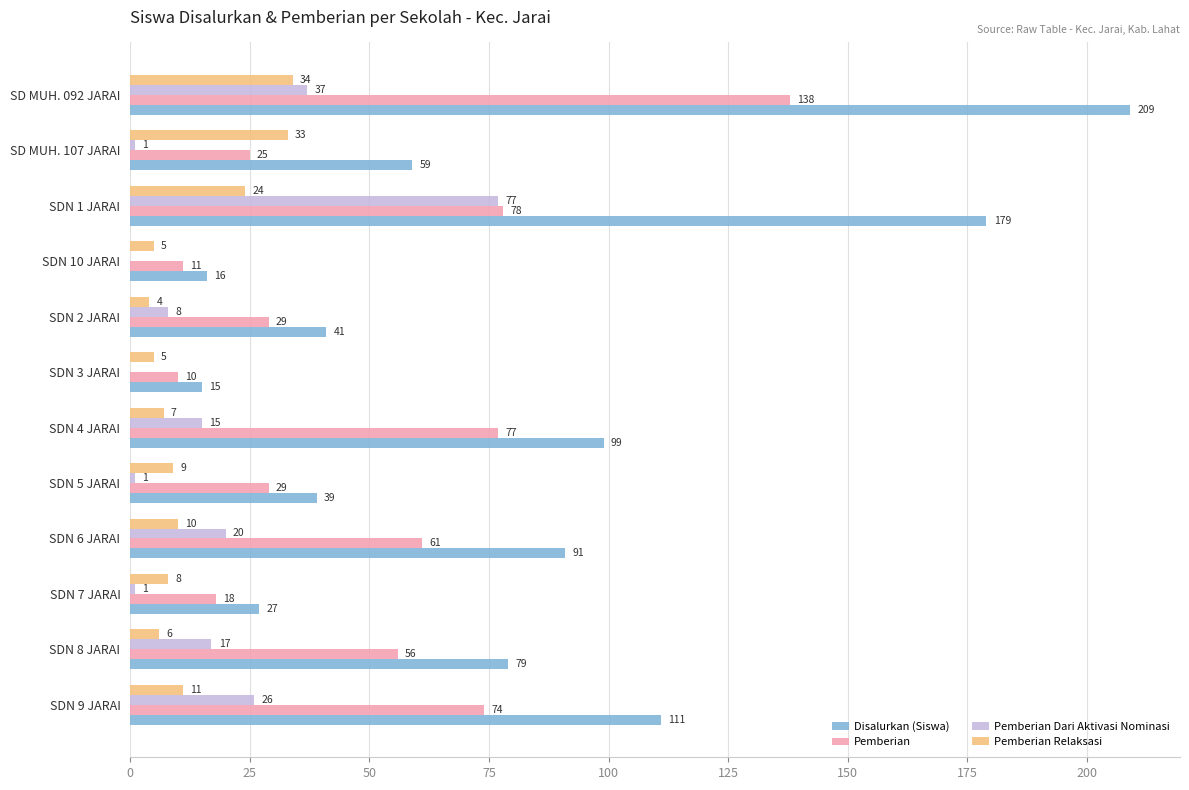

What is the sum of all Pemberian Relaksasi values?

156